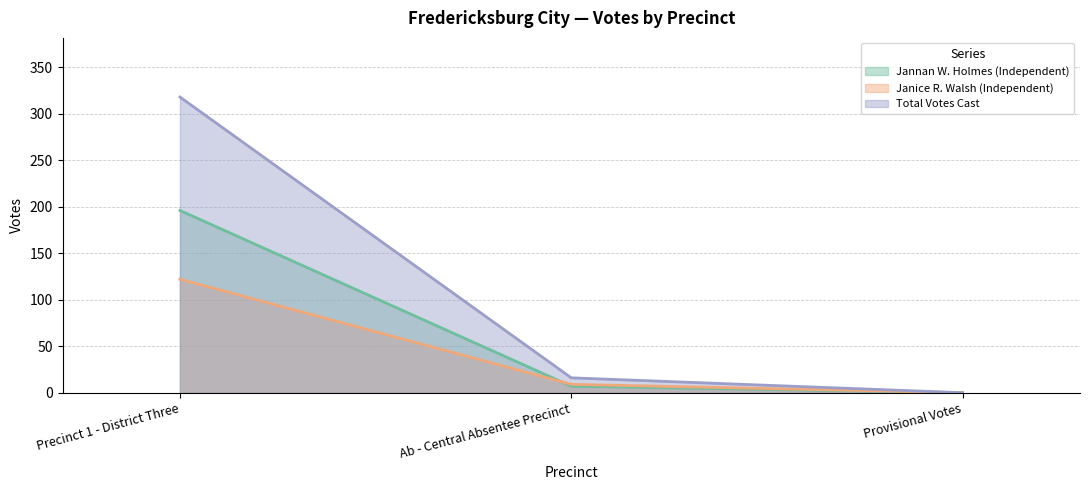

Between Precinct 1 - District Three and Provisional Votes, which series saw the biggest shift?

Total Votes Cast